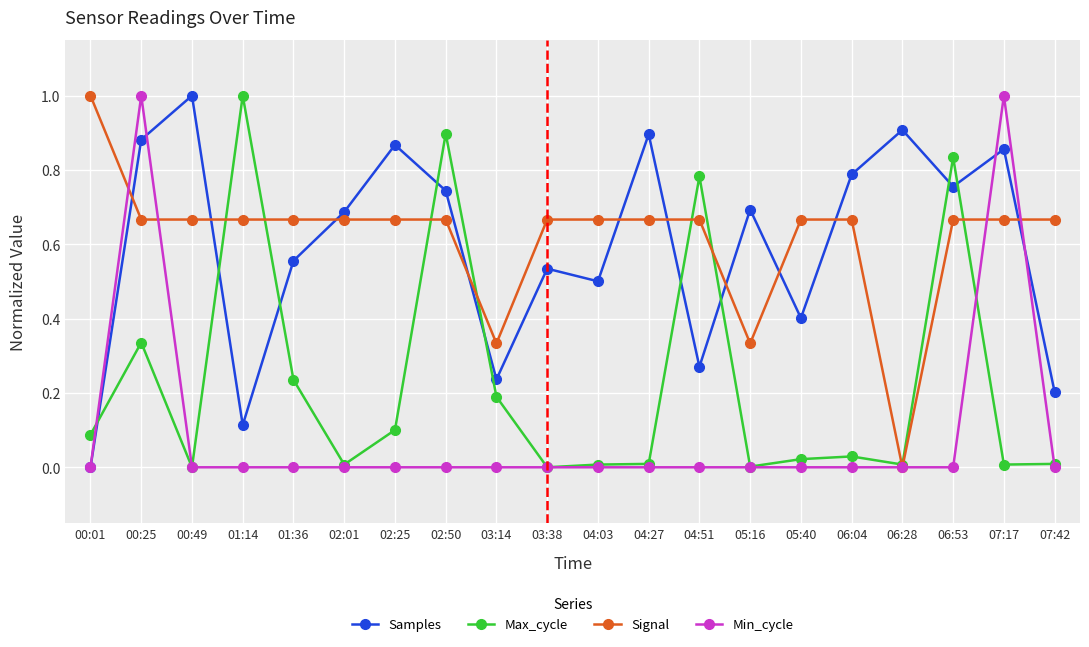

At 00:25, list the series in order from largest to smallest.

Min_cycle, Samples, Signal, Max_cycle